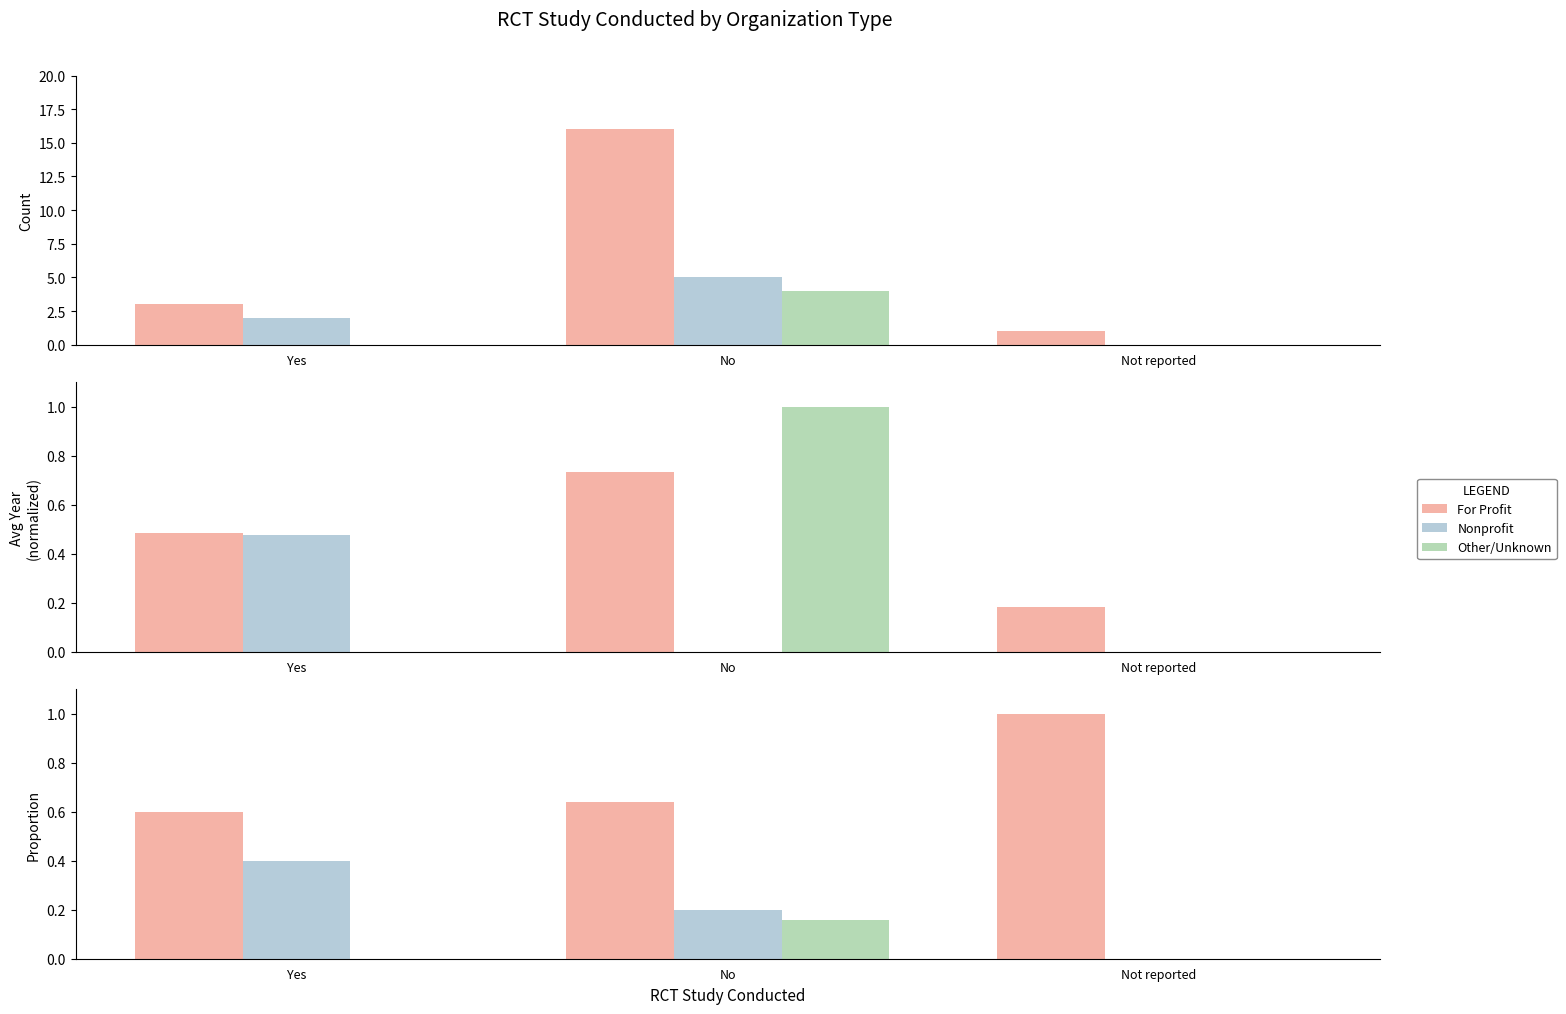

The For Profit series shows 1.4 at Not reported. True or false?

False